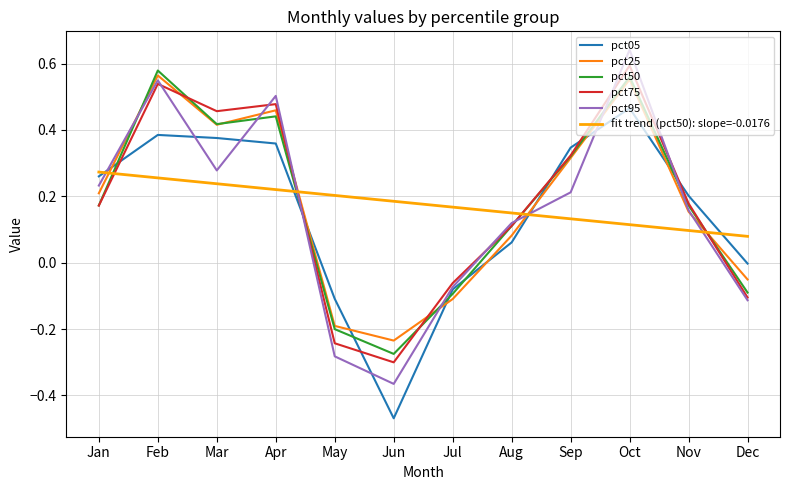

Is the value of pct50 at Dec greater than the value of pct75 at Apr?

No